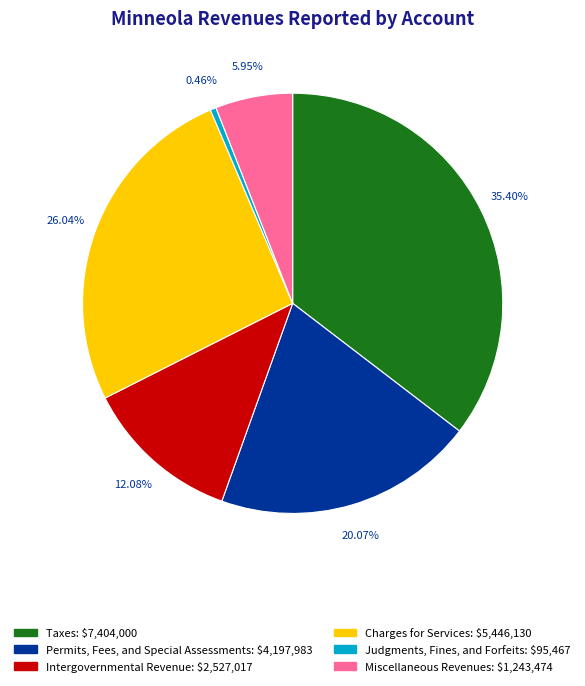

To the nearest percent, what portion does Intergovernmental Revenue represent?

12%